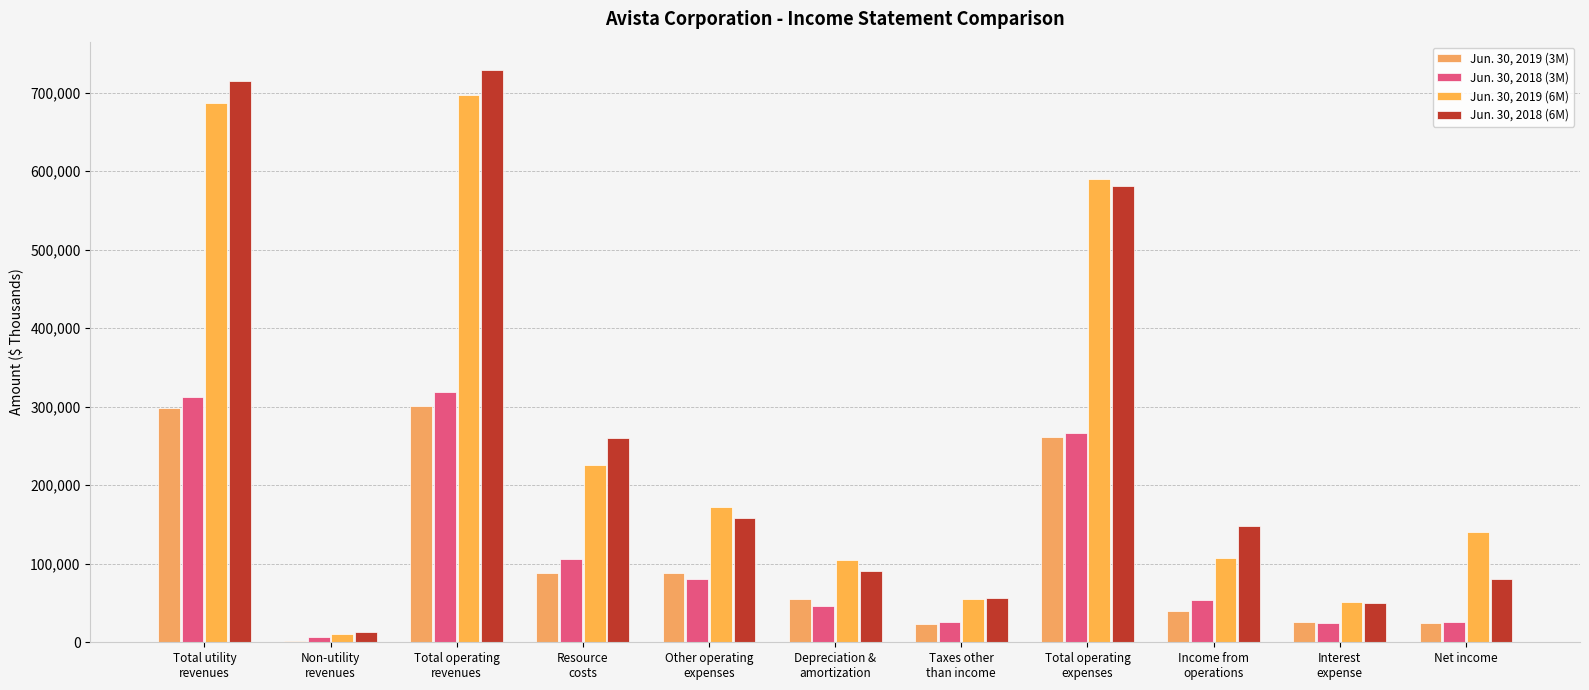

List the labels in order of Jun. 30, 2019 (3M) value, smallest first.

Non-utility
revenues, Taxes other
than income, Net income, Interest
expense, Income from
operations, Depreciation &
amortization, Other operating
expenses, Resource
costs, Total operating
expenses, Total utility
revenues, Total operating
revenues